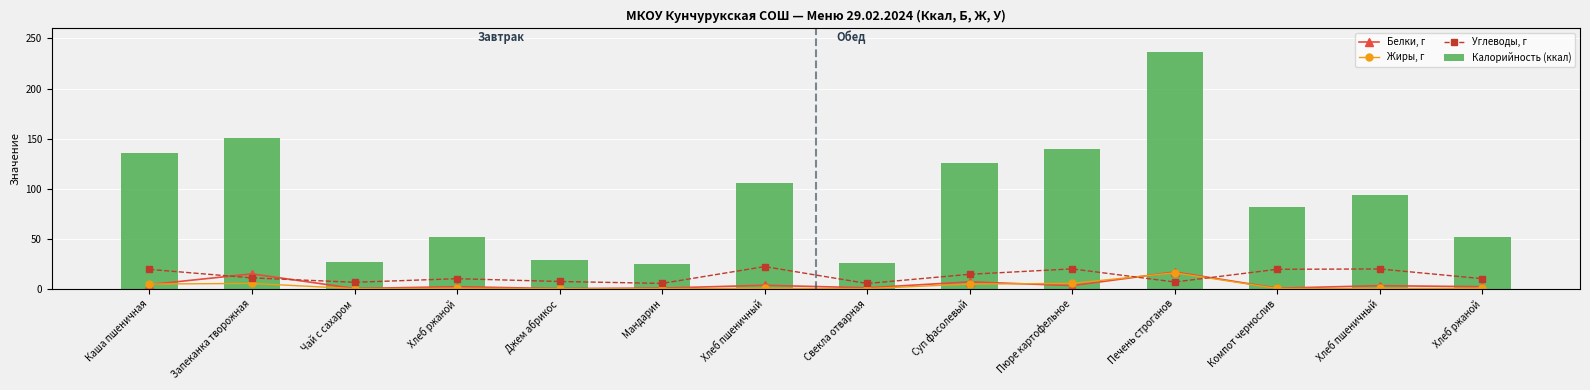

Rank the series by their maximum value, from highest to lowest.

Калорийность (ккал), Углеводы, г, Белки, г, Жиры, г